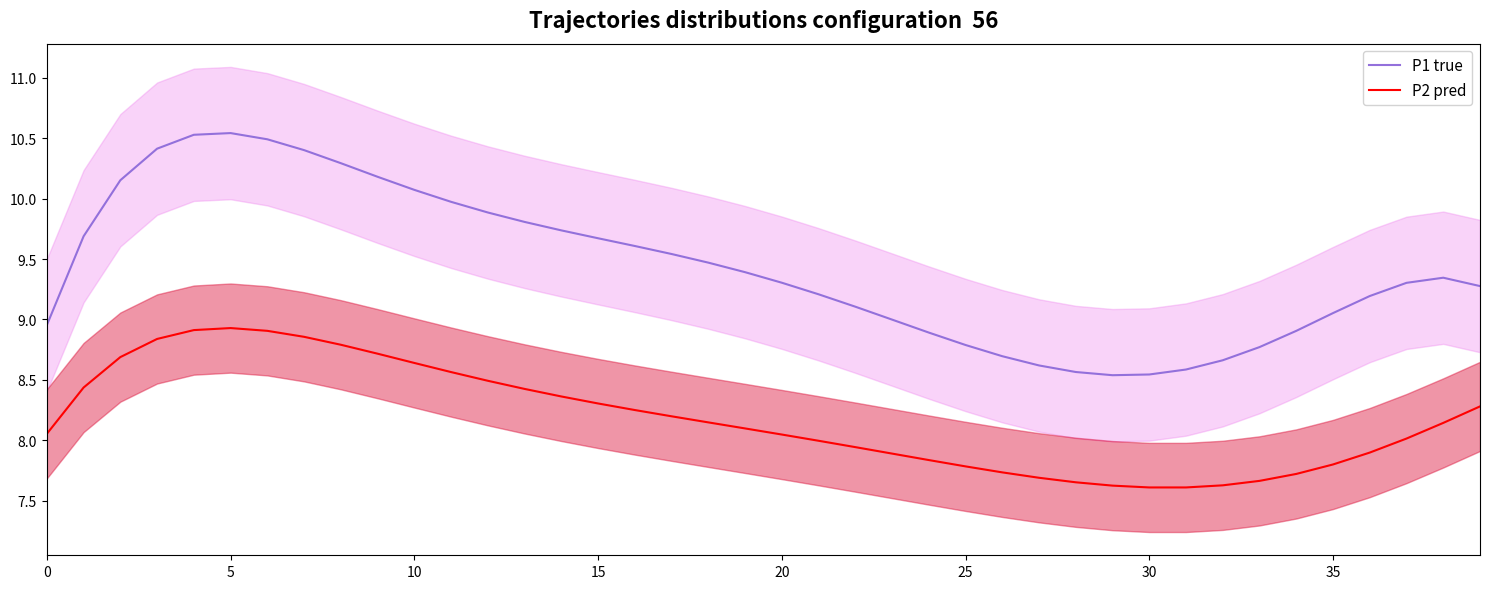

At how many categories does at least one series exceed 10?

9